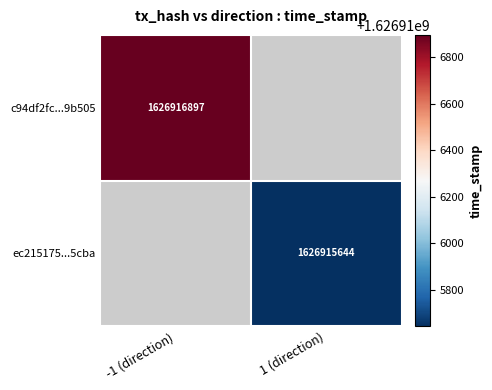

Is the value of c94df2fc2e3c29dd8bf7dd1edab5f629049b505 at 0 greater than the value of ec21517507d535d56221f71da448ec010135cba at 1?

No